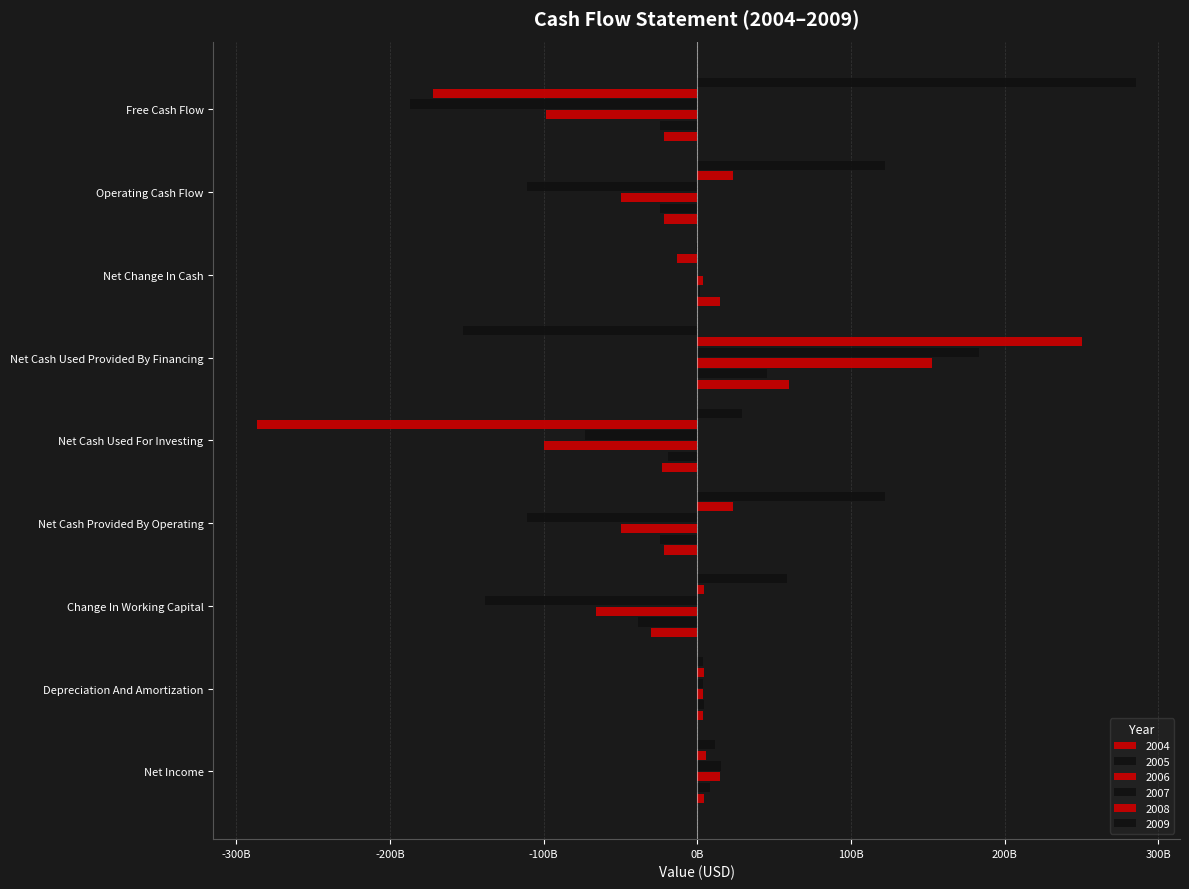

Reading left to right, list all the values displayed in this chart.

2004: 4466000000	3835000000	-30457000000	-21805000000	-23076000000	59596000000	14900000000	-21805000000	-21805000000
2005: 8483000000	4318000000	-38857000000	-24227000000	-18953000000	45069000000	1502000000	-24227000000	-24227000000
2006: 14444000000	3577000000	-65832000000	-49579000000	-99627000000	152749000000	3742000000	-49579000000	-98378000000
2007: 15365000000	3821000000	-138331000000	-110560000000	-73118000000	182986000000	-268000000	-110560000000	-186805000000
2008: 5605000000	4406000000	4286000000	23098000000	-286346000000	250506000000	-13249000000	23098000000	-172020000000
2009: 11728000000	3833000000	58046000000	121897000000	29355000000	-152179000000	-689000000	121897000000	285493000000